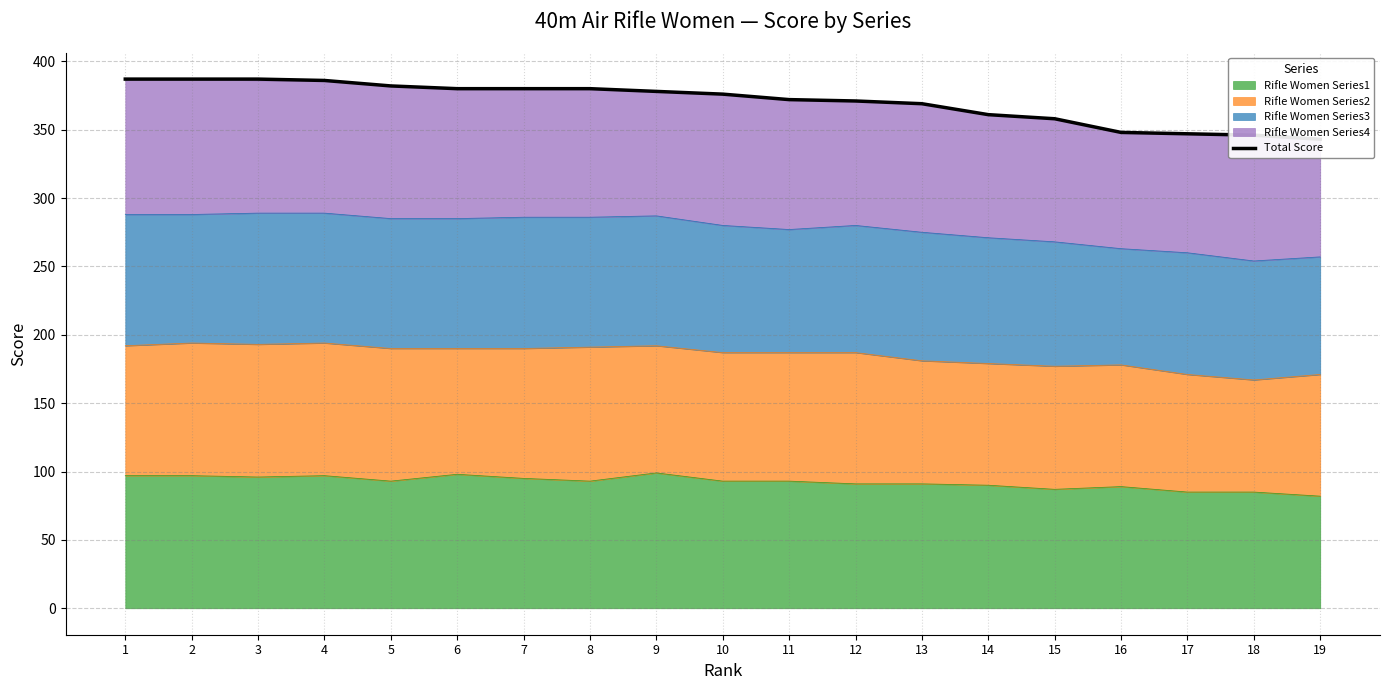

Does the chart have visible grid lines?

Yes